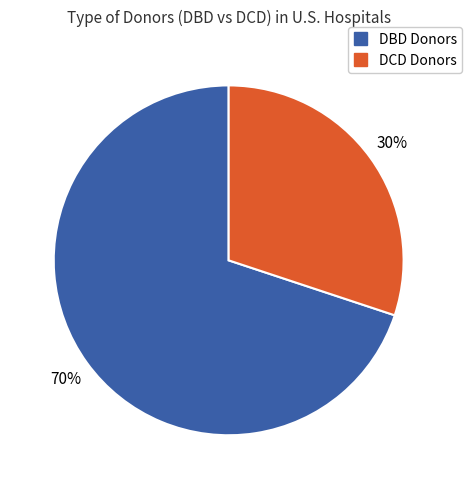

To the nearest percent, what is the average slice percentage?

50%